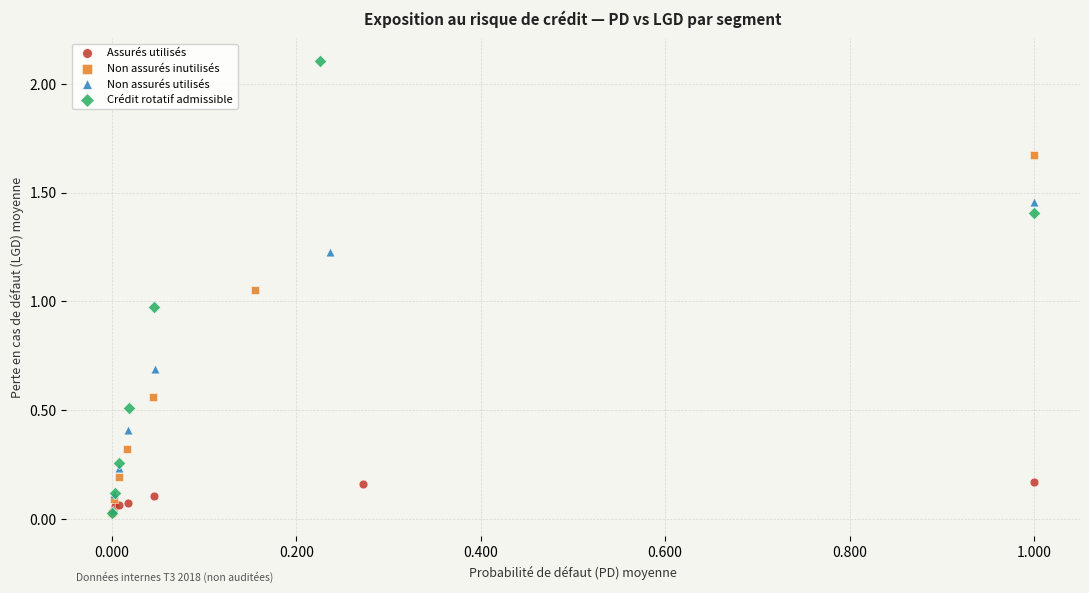

Which series has the widest spread of Y values?

Crédit rotatif admissible